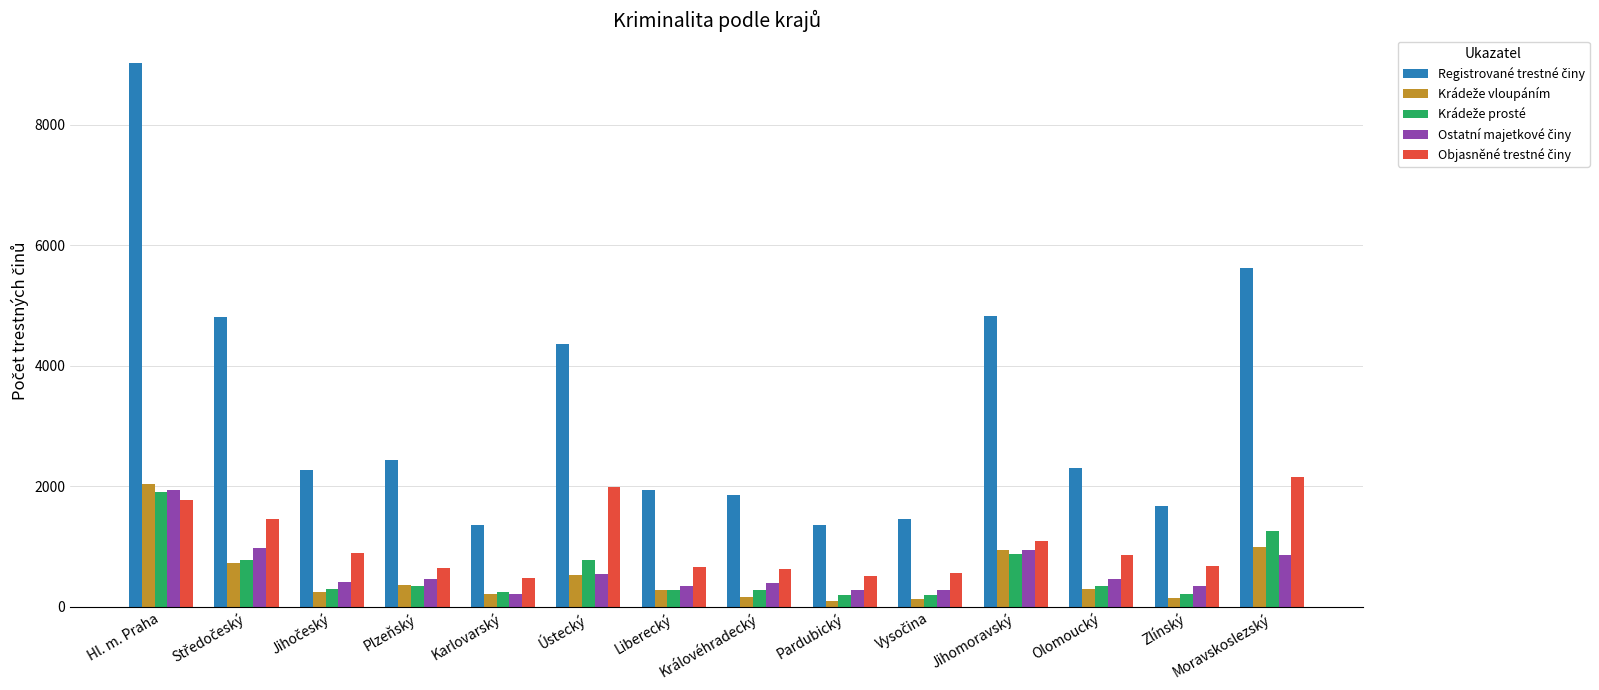

What is the maximum value shown in the chart?

9037